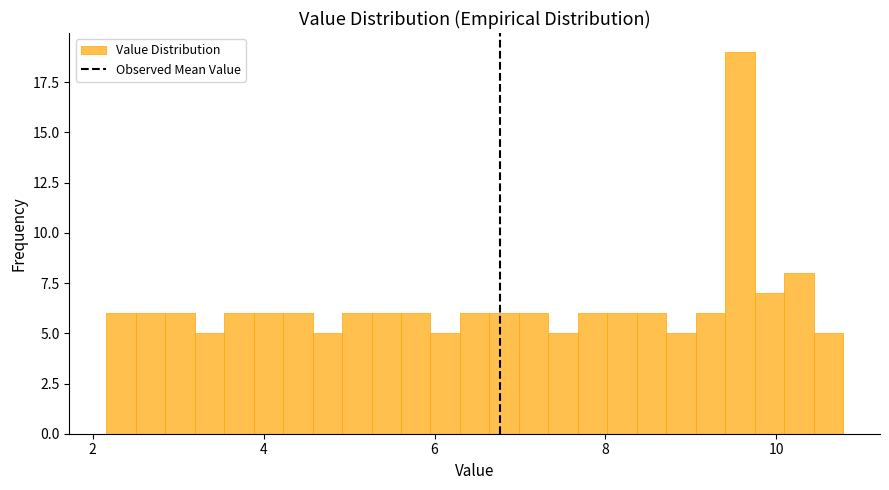

Read against the x-axis, roughly where is the centre of the tallest bar?

9.6